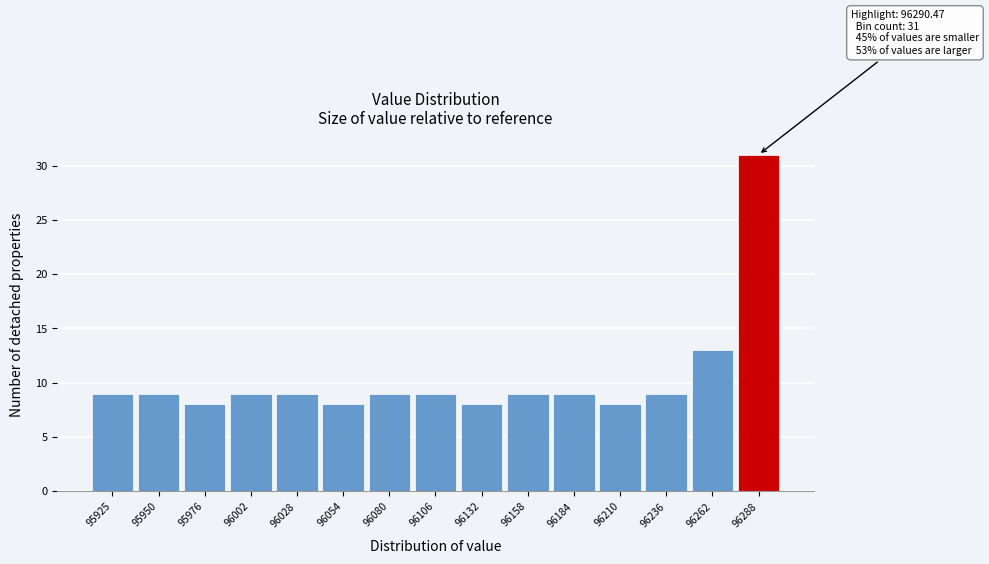

Reading left to right, list all the values displayed in this chart.

9	9	8	9	9	8	9	9	8	9	9	8	9	13	31